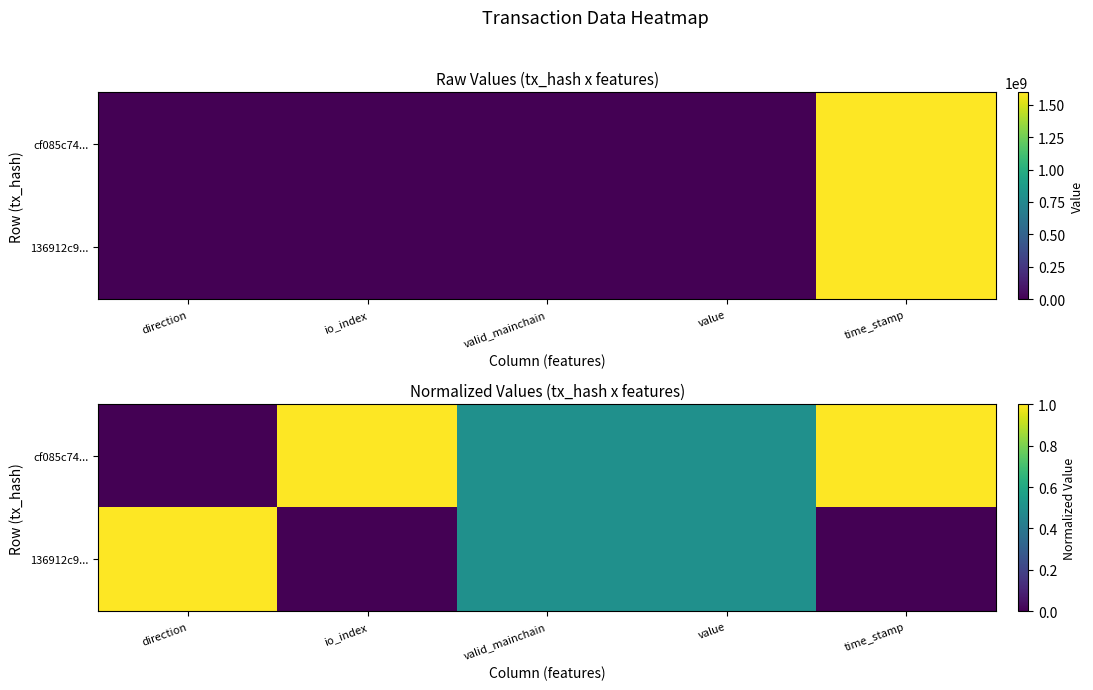

The value of cf085c74... at value is 0.3. True or false?

False